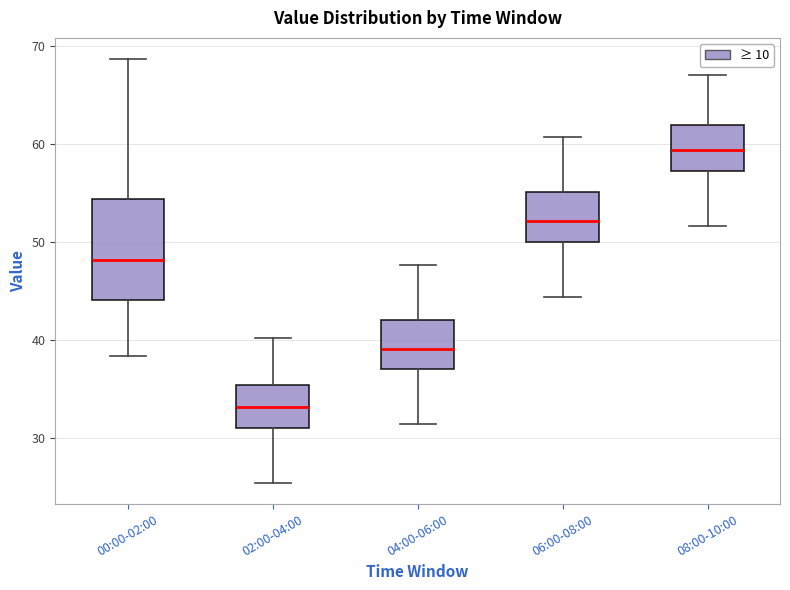

Which box is the tallest, from its lower edge to its upper edge?

00:00-02:00